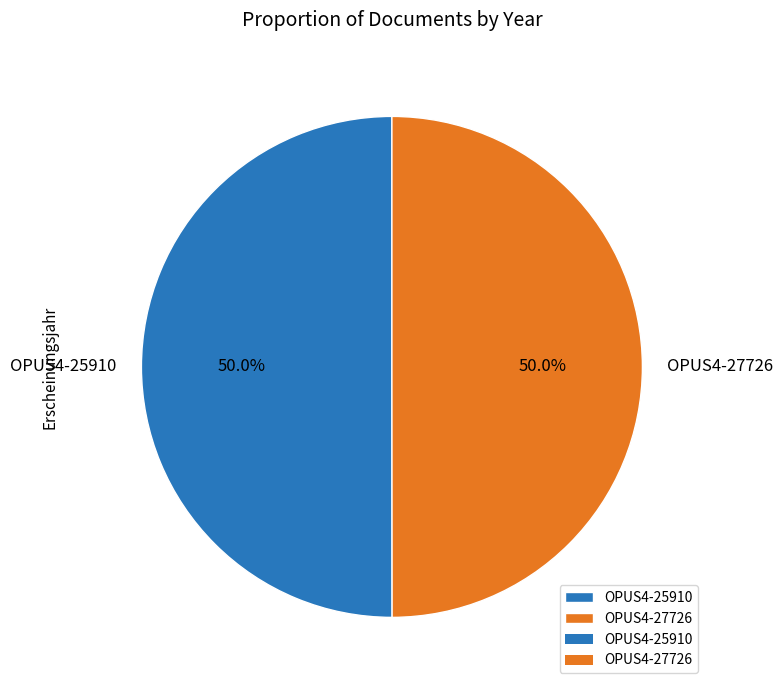

What is the total percentage of OPUS4-27726 and OPUS4-25910?

100.0%